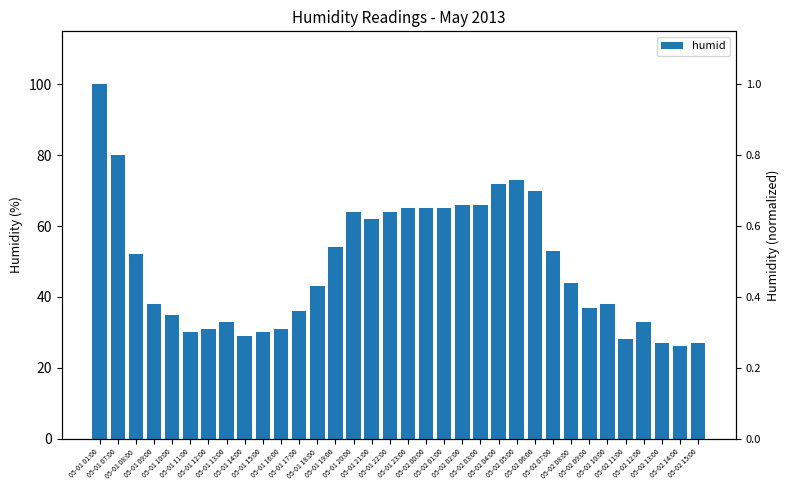

What is the sum of the values at 05-01 15:00 and 05-01 17:00?

66